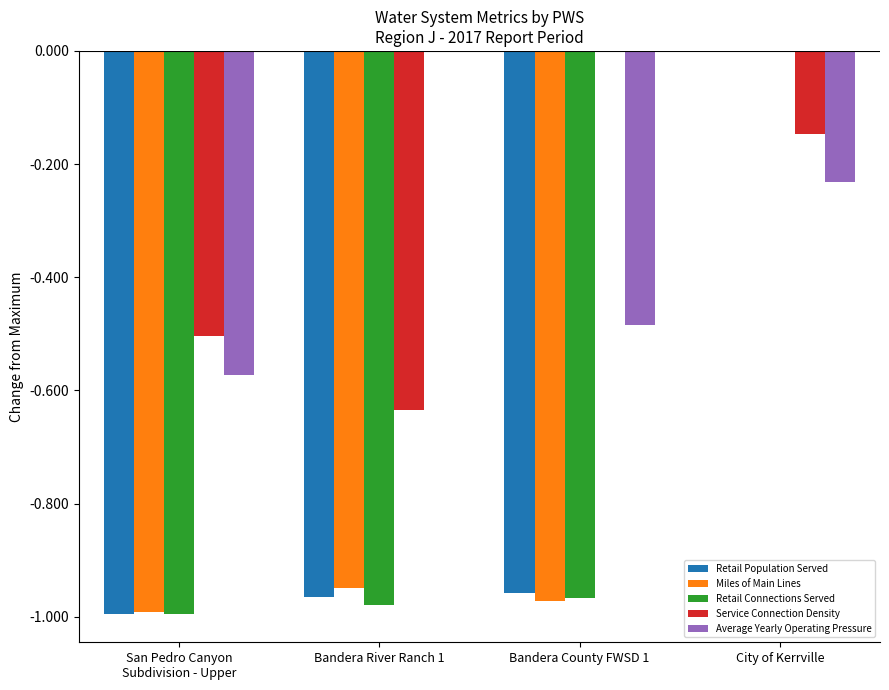

Is it true that Miles of Main Lines equals -1.0 at Bandera County FWSD 1?

True